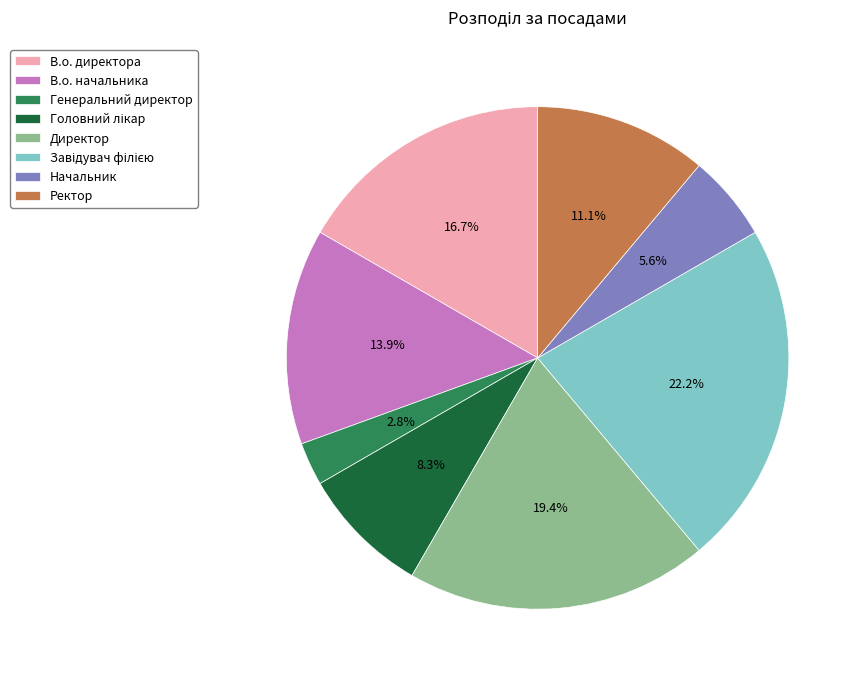

Which slice is the smallest?

Генеральний директор